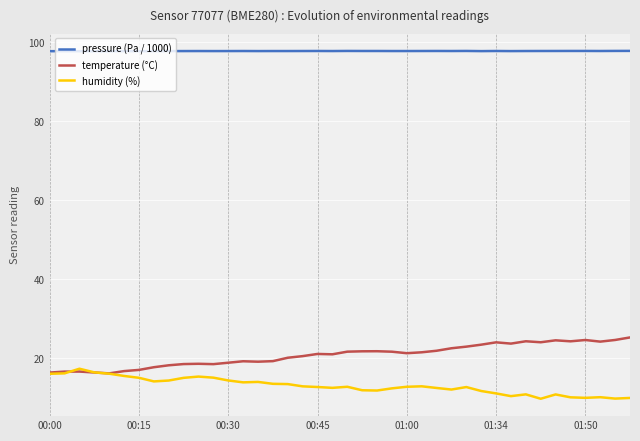

What is the average value of the temperature (°C) series?

20.7